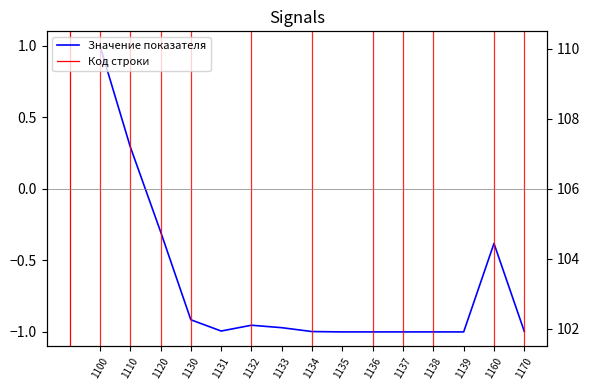

What is the difference between the highest and lowest values at 1110?

102.8